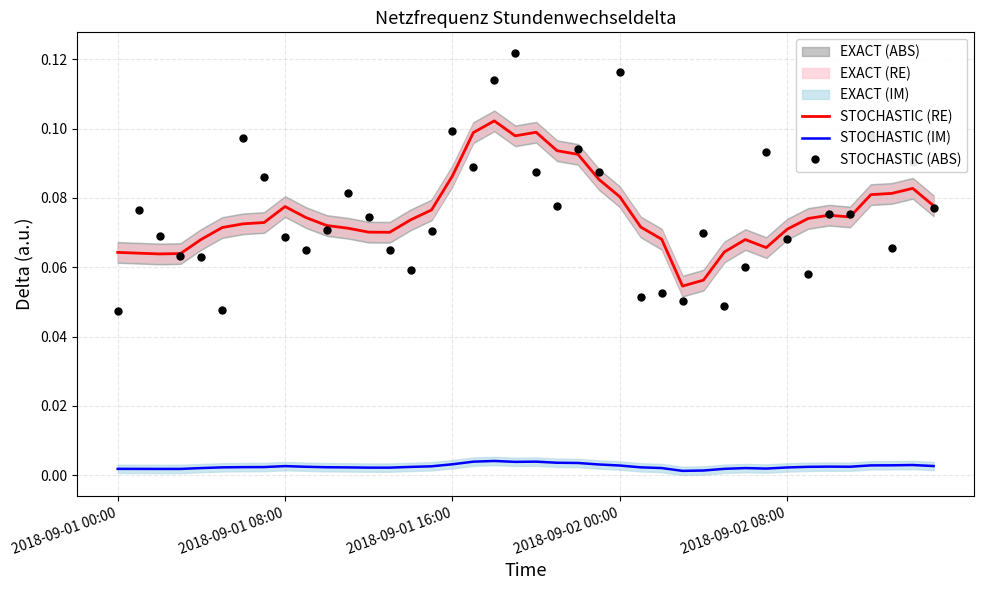

True or false: STOCHASTIC (RE) and STOCHASTIC (ABS) intersect in this chart.

True